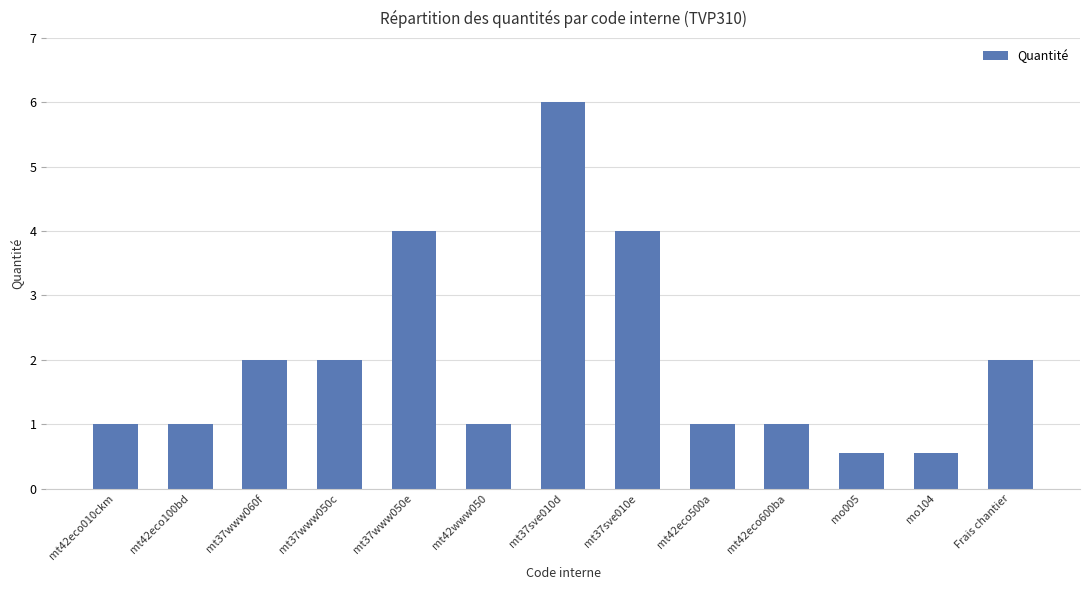

Which category has the highest value across all series?

mt37sve010d